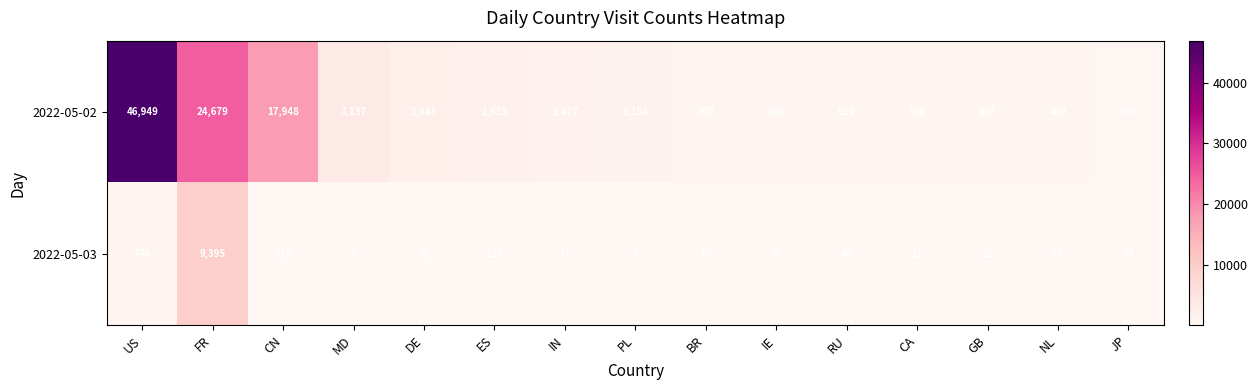

Reading right to left, what are all the values shown in this chart?

2022-05-02: 358	409	487	598	624	836	902	1158	1417	1633	2043	3137	17948	24679	46949
2022-05-03: 18	29	21	11	40	30	10	8	71	126	62	1	110	9395	746